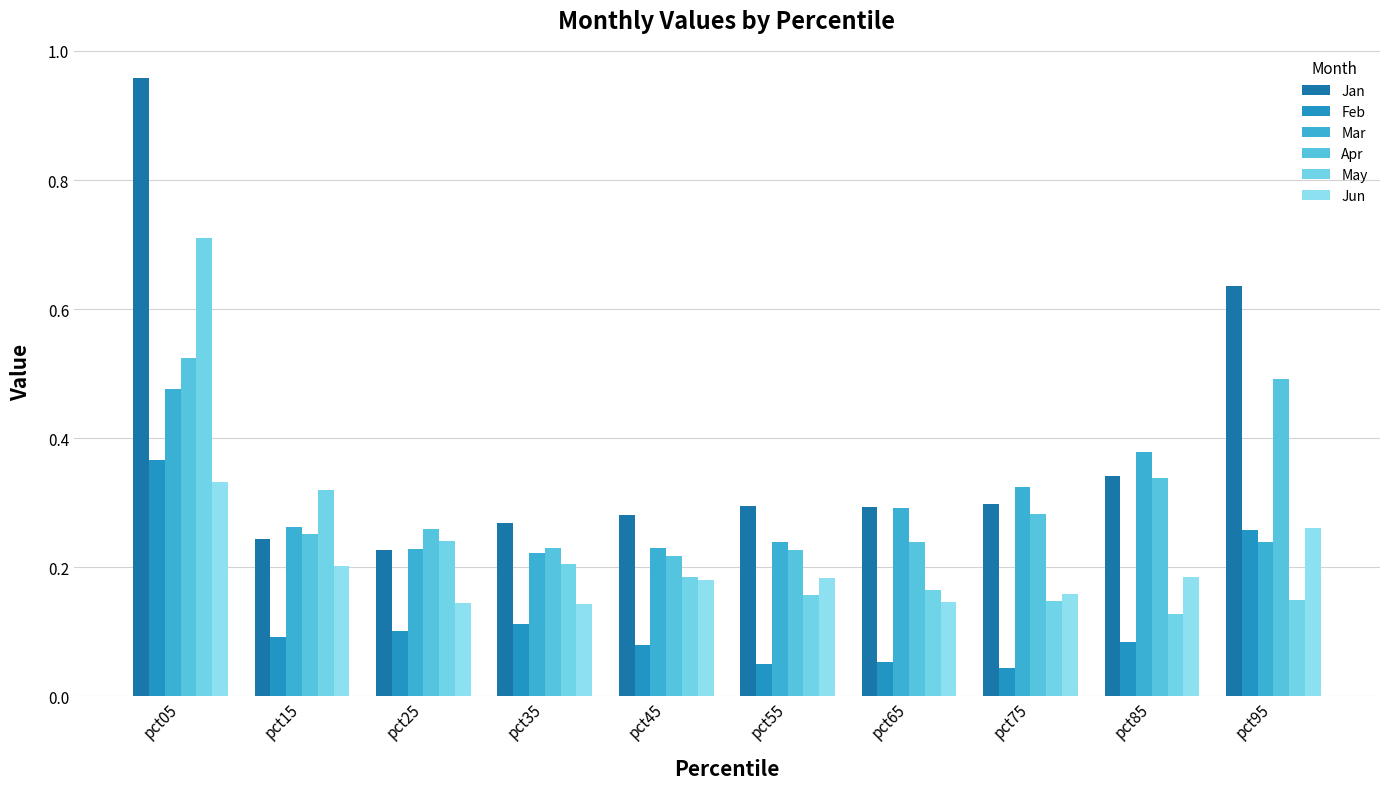

What is the total value across all series at pct05?

3.4